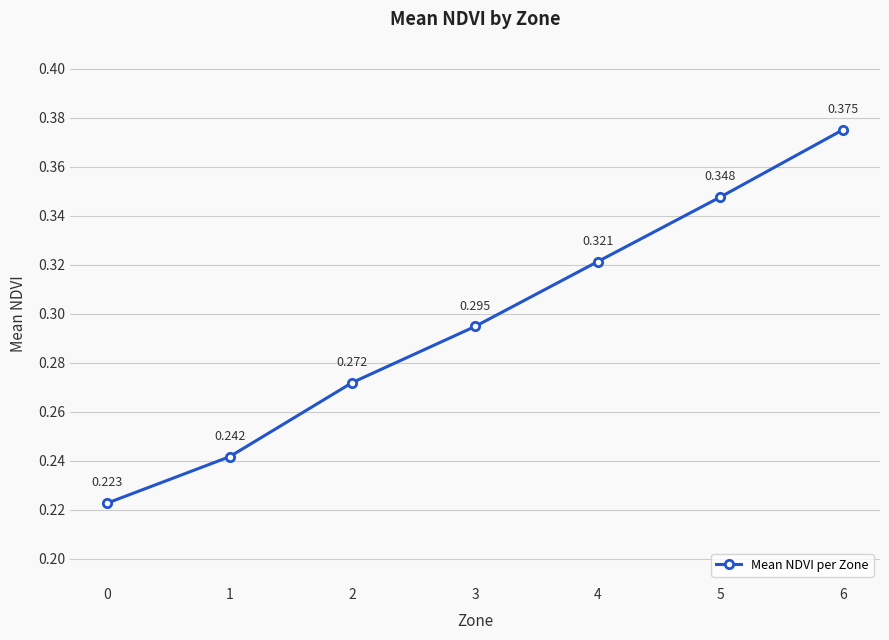

True or false: the data has more than 0 interior local peaks.

False